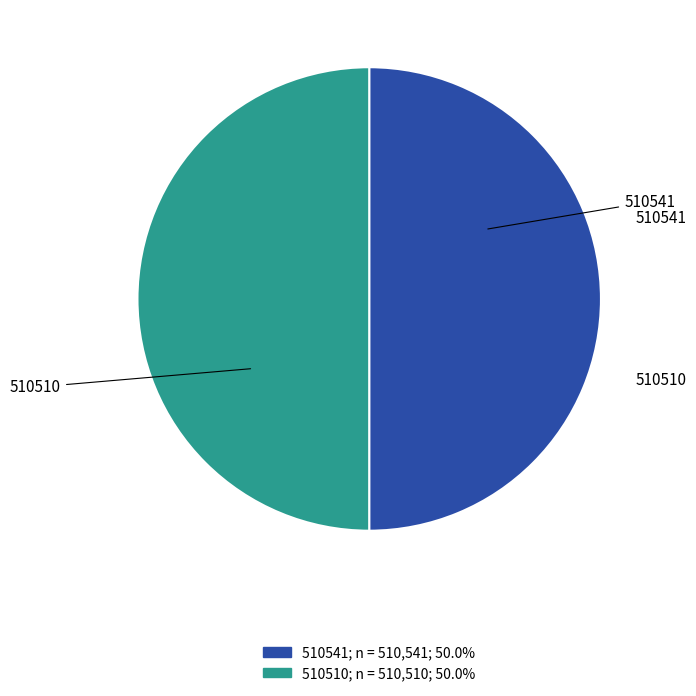

Do 510510 and 510541 together represent more than half of the pie?

Yes